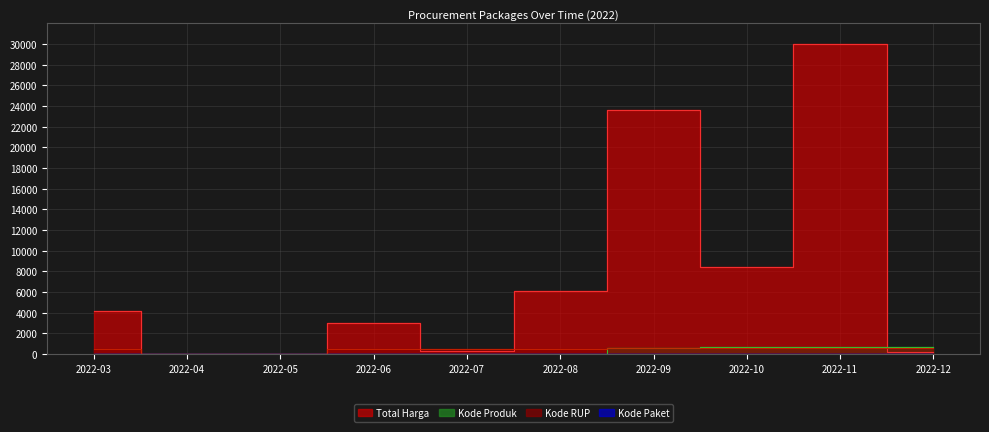

Reading left to right, list all the values displayed in this chart.

Total Harga: 4176.2	0.0	0.0	2987.2	299.2	6119.5	23636.1	8398.4	30000.0	221.2
Kode Paket: 5.7	0.0	0.0	14.2	18.1	20.3	23.9	26.8	32.6	35.2
Kode RUP: 511.5	0.0	0.0	508.0	487.2	498.1	551.1	555.2	566.2	571.3
Kode Produk: 20.5	0.0	0.0	13.1	47.7	49.6	593.0	672.7	709.4	728.2